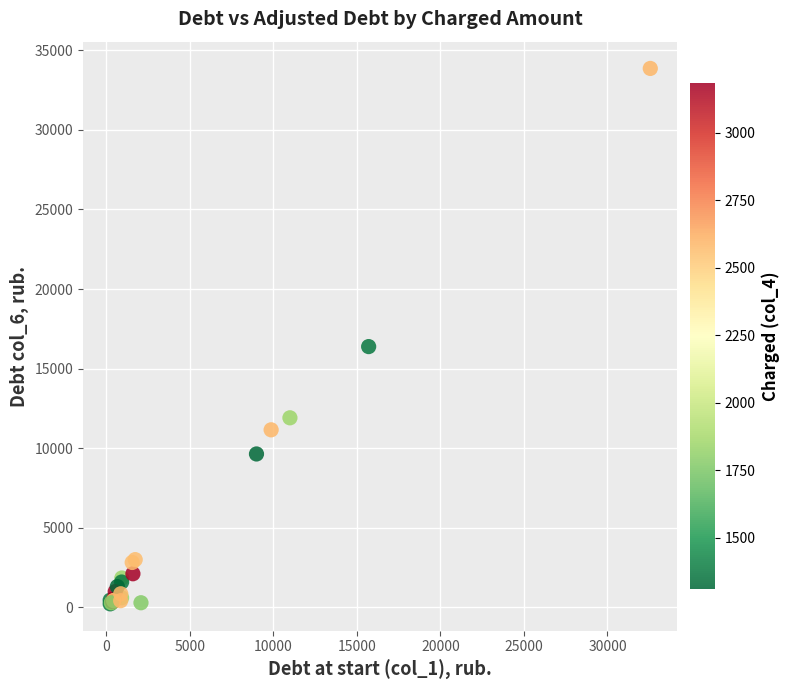

What Y value in the scatter plot is closest to 17042?

16385.2